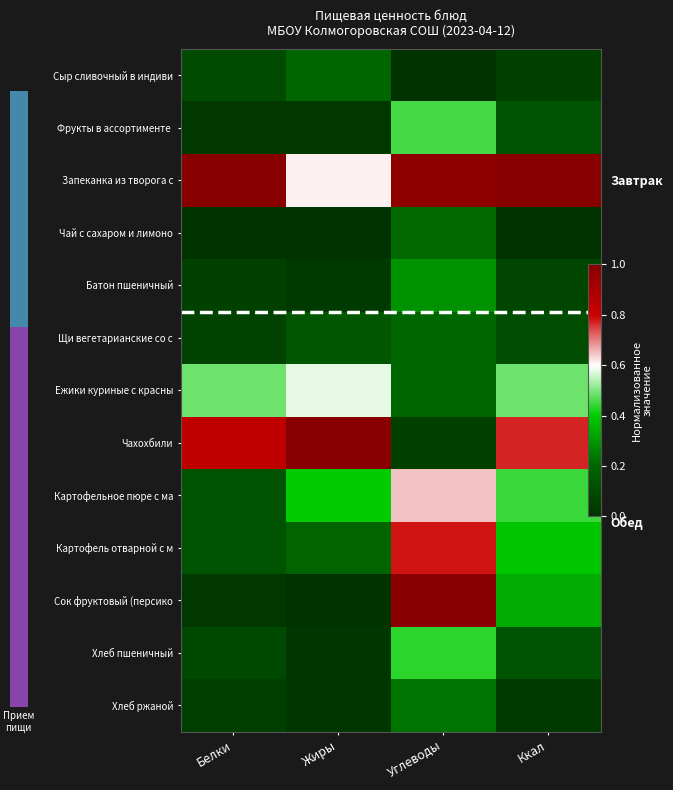

Where is Сок фруктовый (персико nearest to the value 0?

Жиры